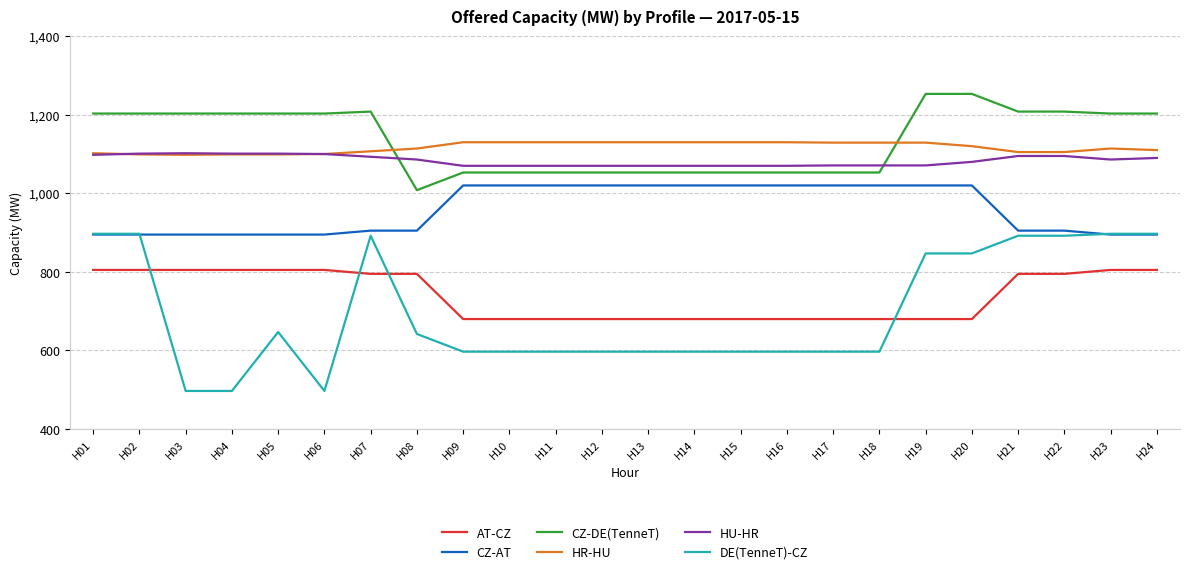

True or false: CZ-AT has a value of 905 at H22.

True